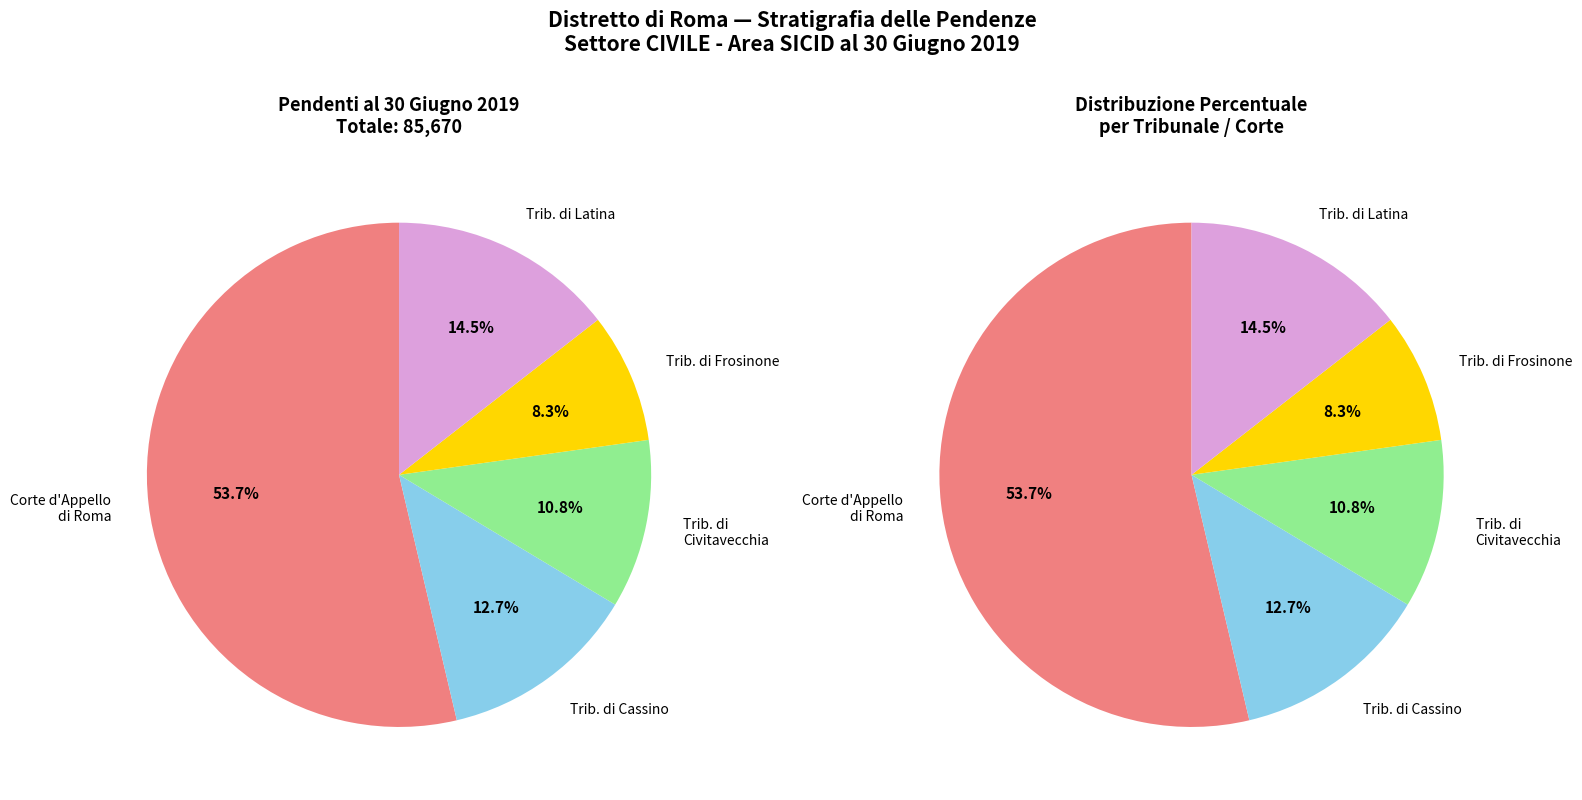

What is the total percentage of Tribunale Ordinario di Latina and Tribunale Ordinario di Cassino?

27.2%